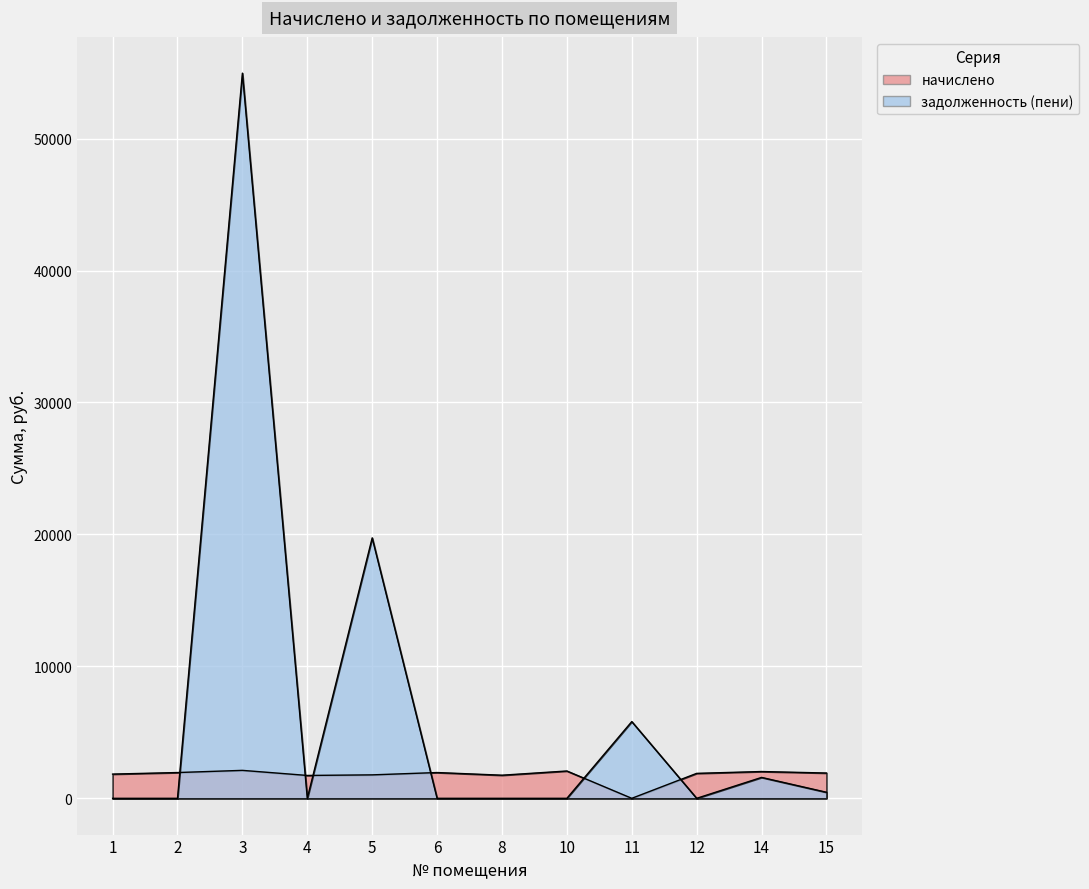

At which label does начислено reach its peak?

3